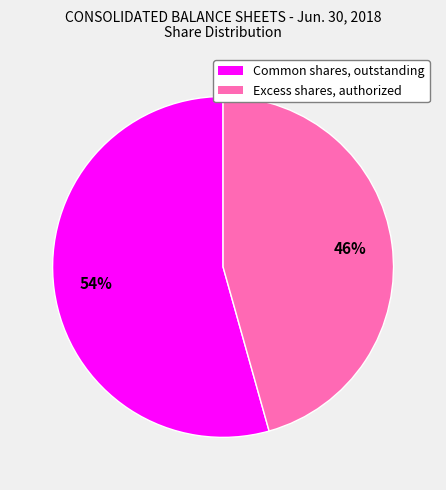

How many slices are in this pie chart?

2